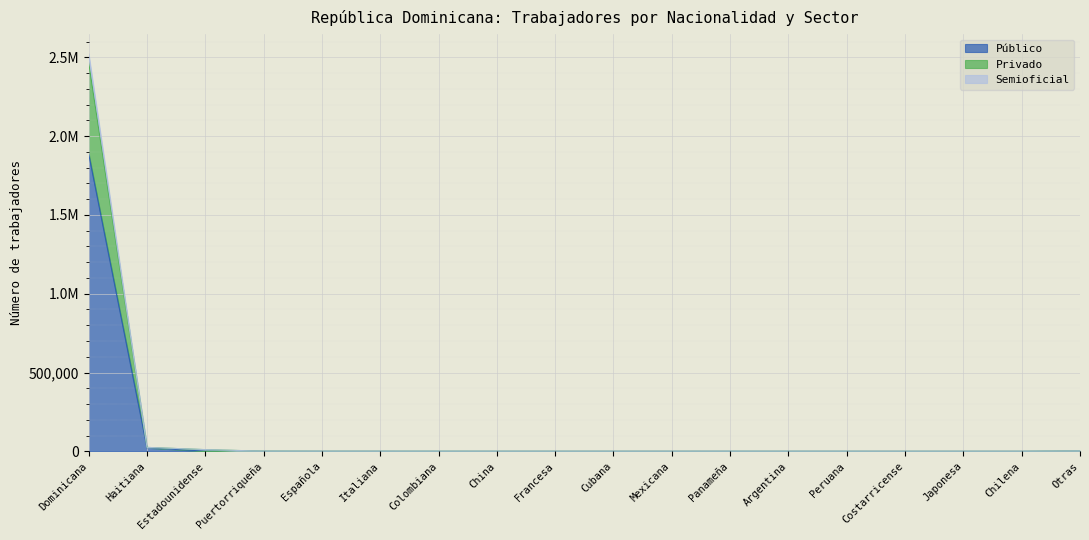

What is the sum of the Semioficial values at Francesa and Colombiana?

532